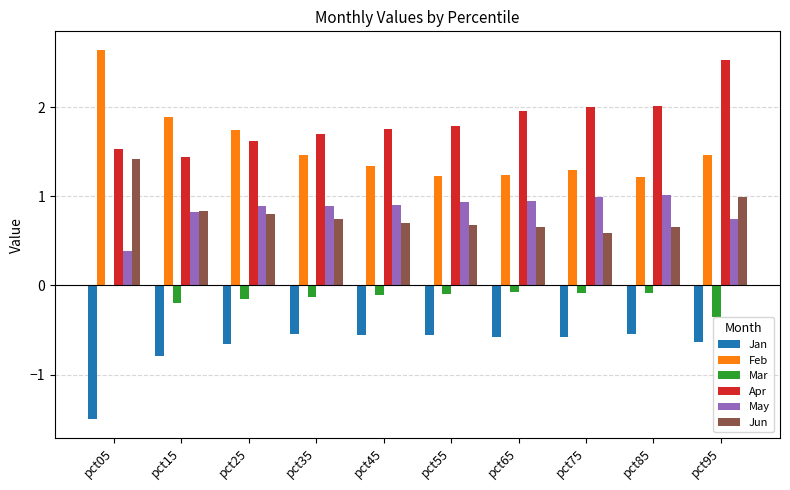

Is the value of Jan at pct95 greater than the value of Feb at pct65?

No